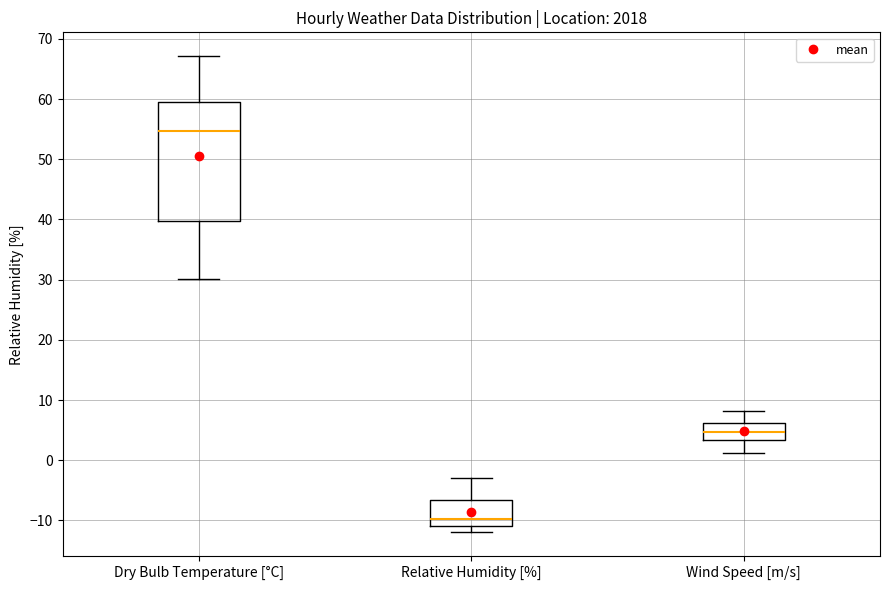

Comparing the boxes themselves (not the whiskers), which one is the tallest?

Dry Bulb Temperature [°C]